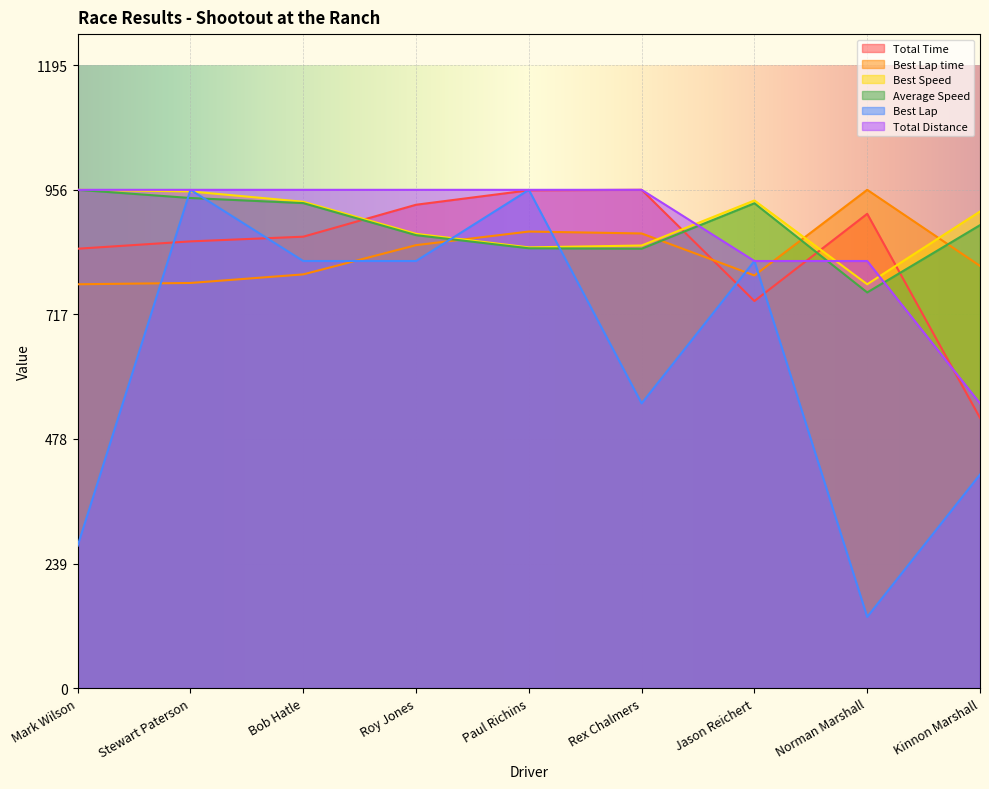

True or false: Total Distance has a value of 1301.4 at Rex Chalmers.

False